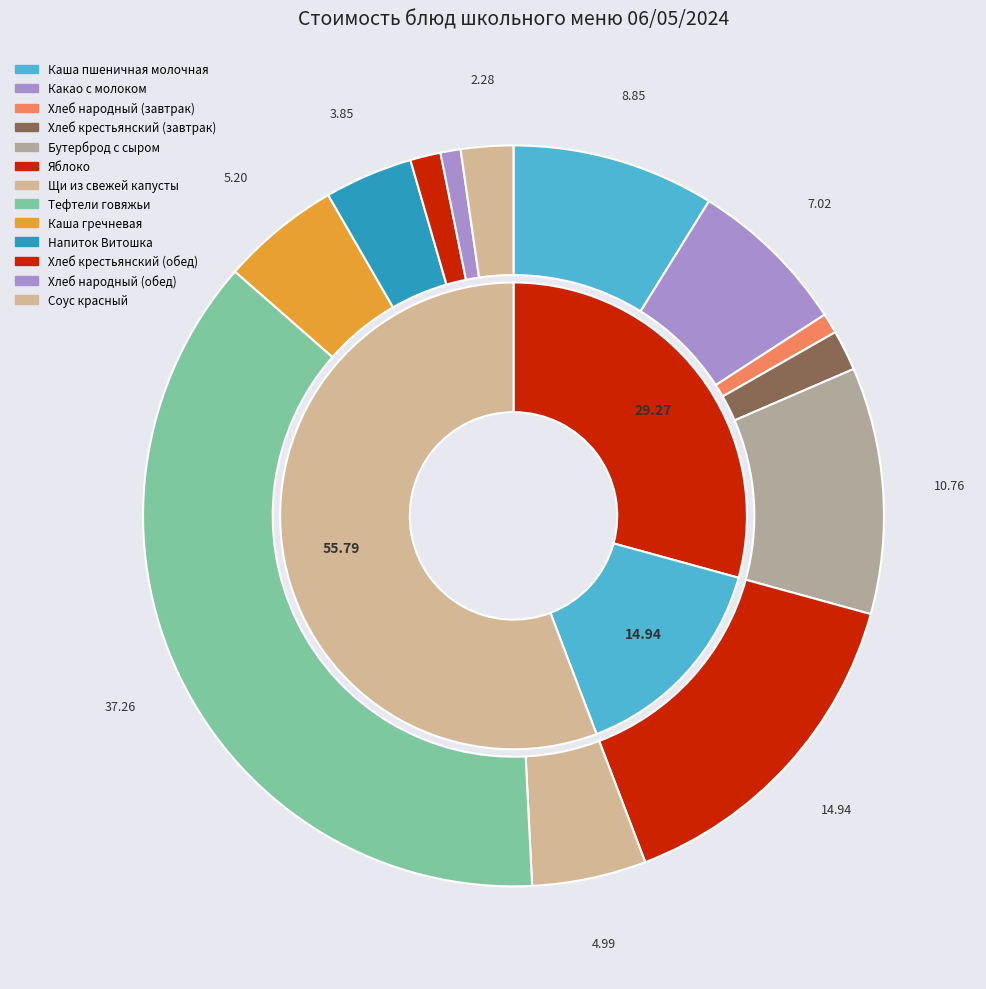

The Хлеб крестьянский (завтрак) slice represents 2% of the pie. True or false?

True